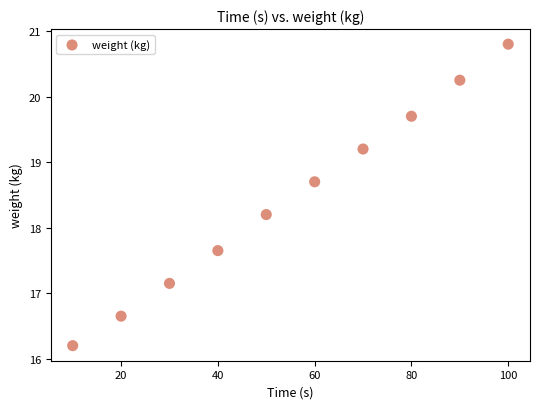

What is the range of X values (max minus min)?

90.0